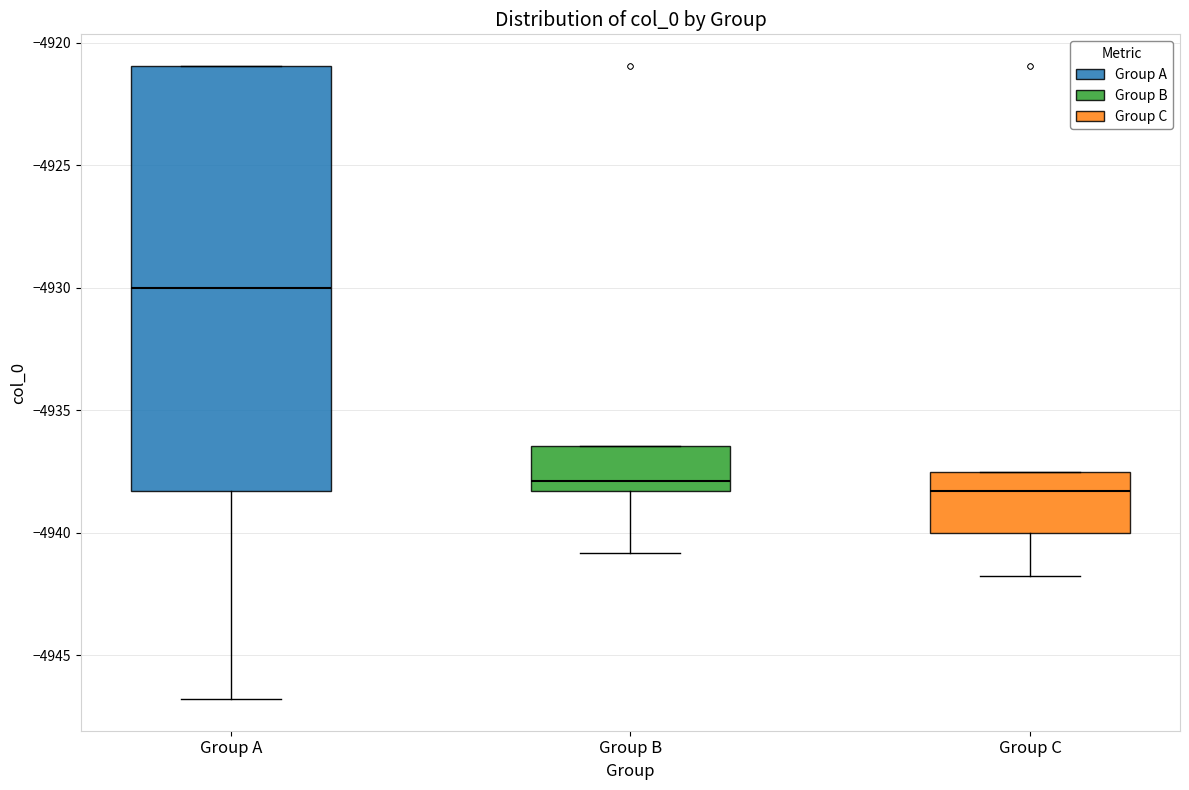

Reading left to right, read every box against the y-axis: the position of its median line, the range the box covers, and the ends of its whiskers. The values are not printed on the chart, so give them approximately, as read against the axis.

Group A: median -4930.0, box -4938.5 to -4921.0, whiskers -4947.0 to -4921.0
Group B: median -4938.0, box -4938.5 to -4936.5, whiskers -4941.0 to -4936.5
Group C: median -4938.5, box -4940.0 to -4937.5, whiskers -4942.0 to -4937.5